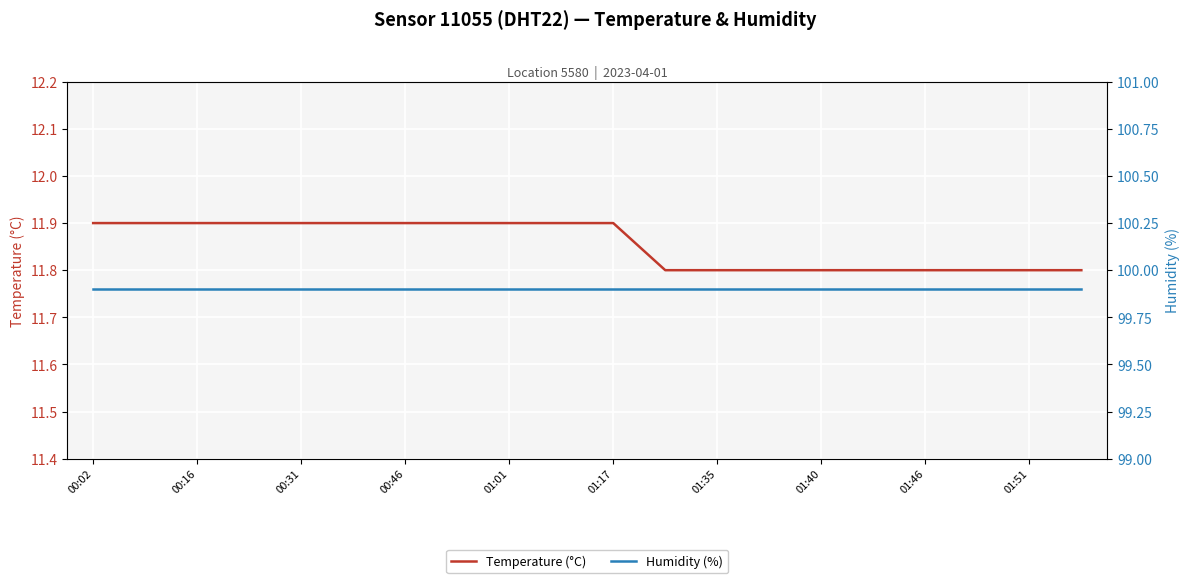

True or false: Temperature (°C) has a value of 11.8 at 19.

True